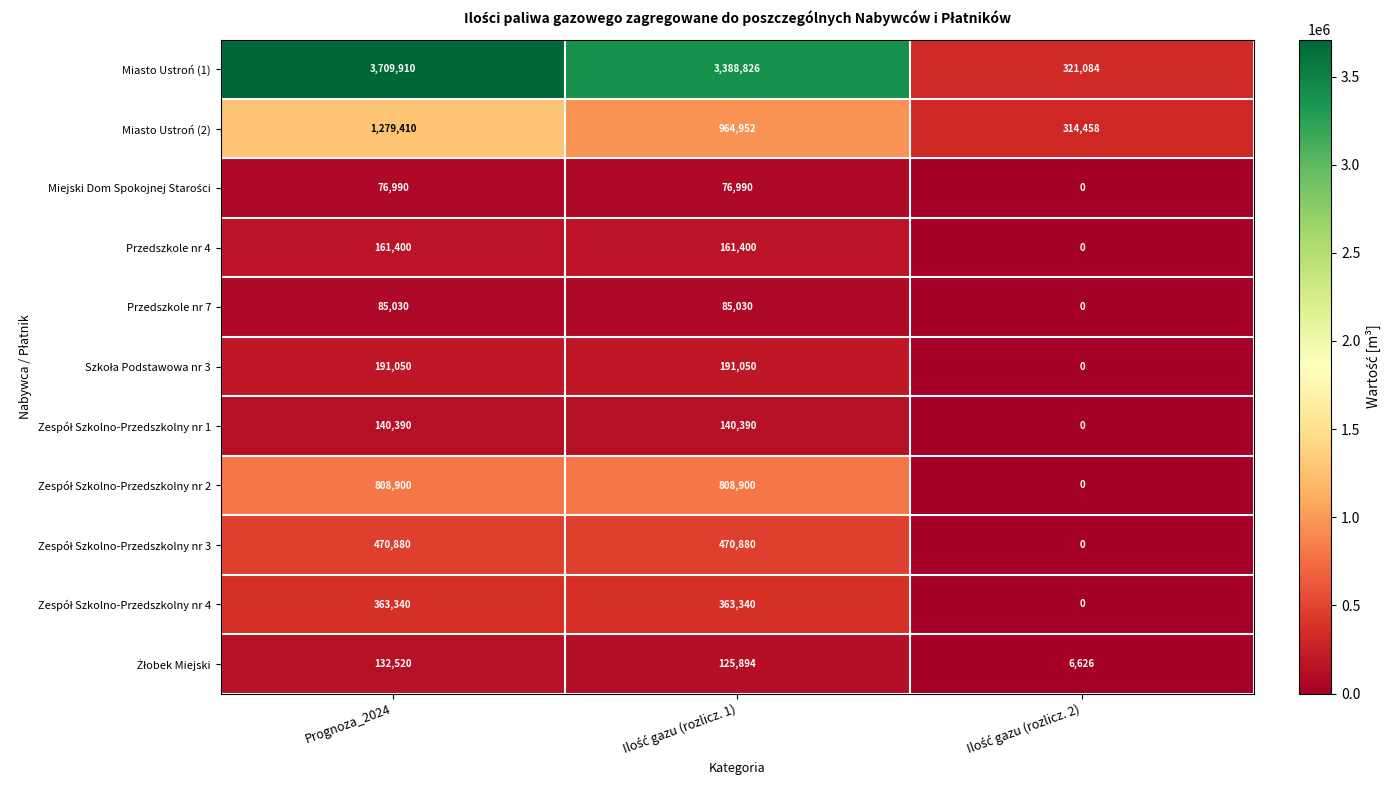

Which category has the highest value across all series?

Prognoza_2024